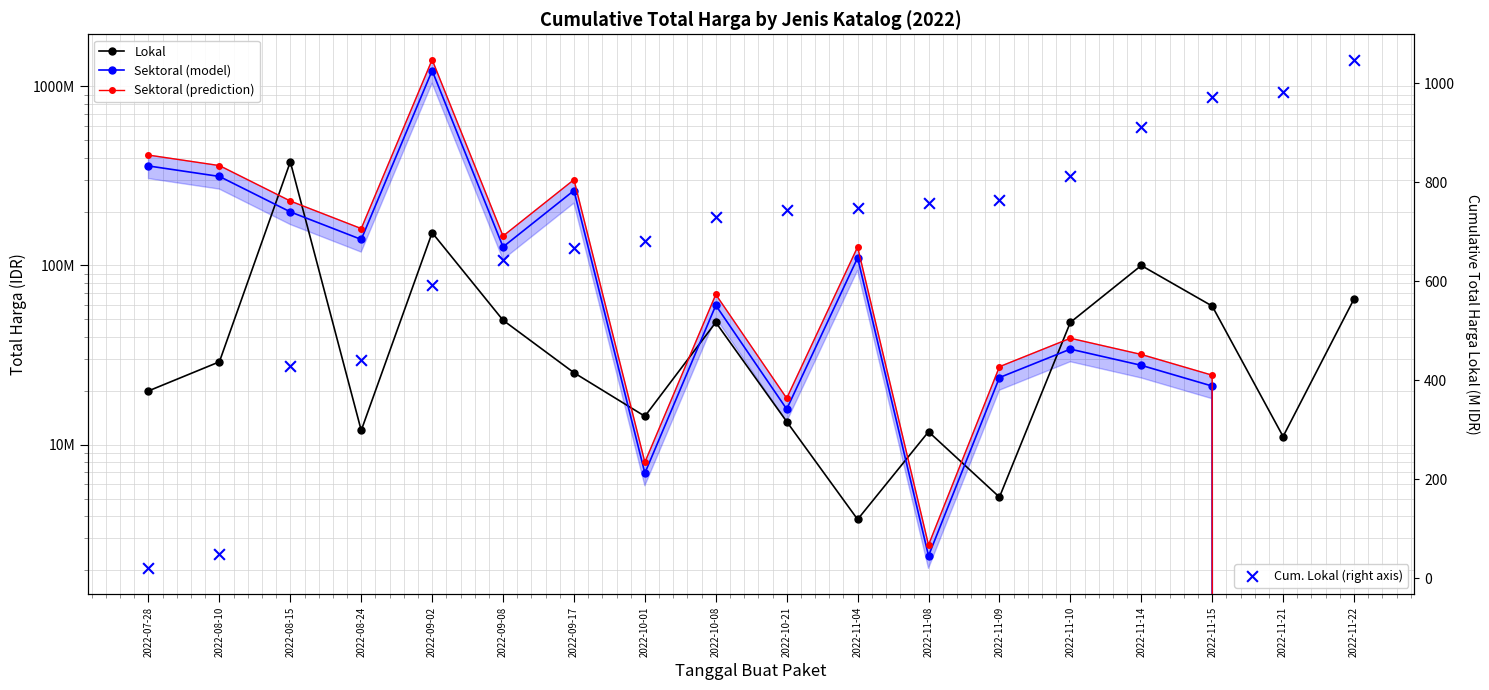

Which series has the largest total across all categories?

Sektoral (prediction)